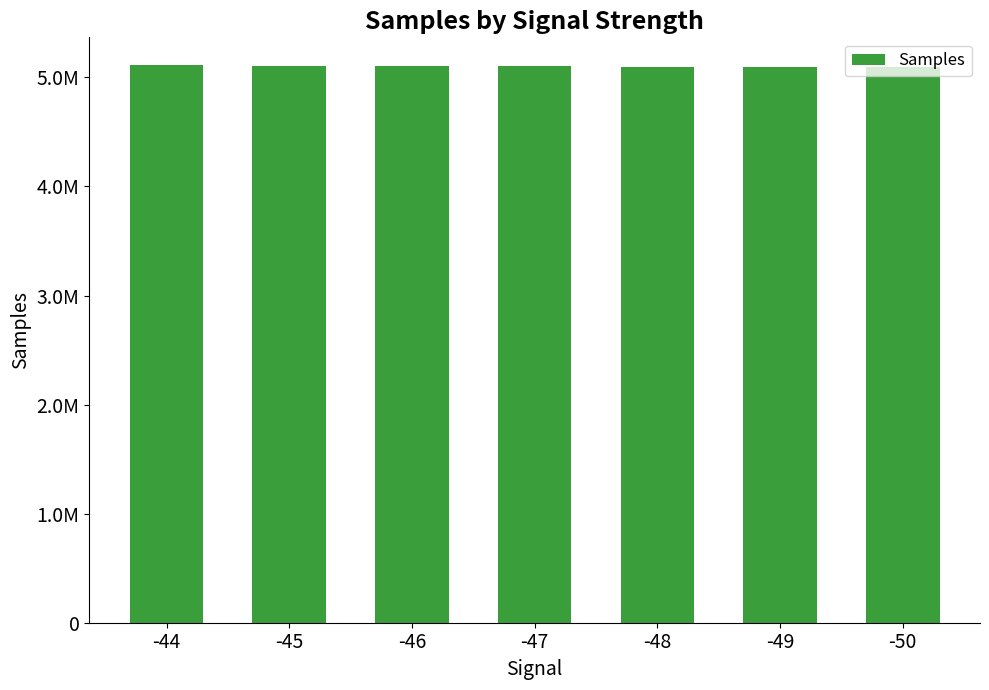

Are the bars horizontal?

No